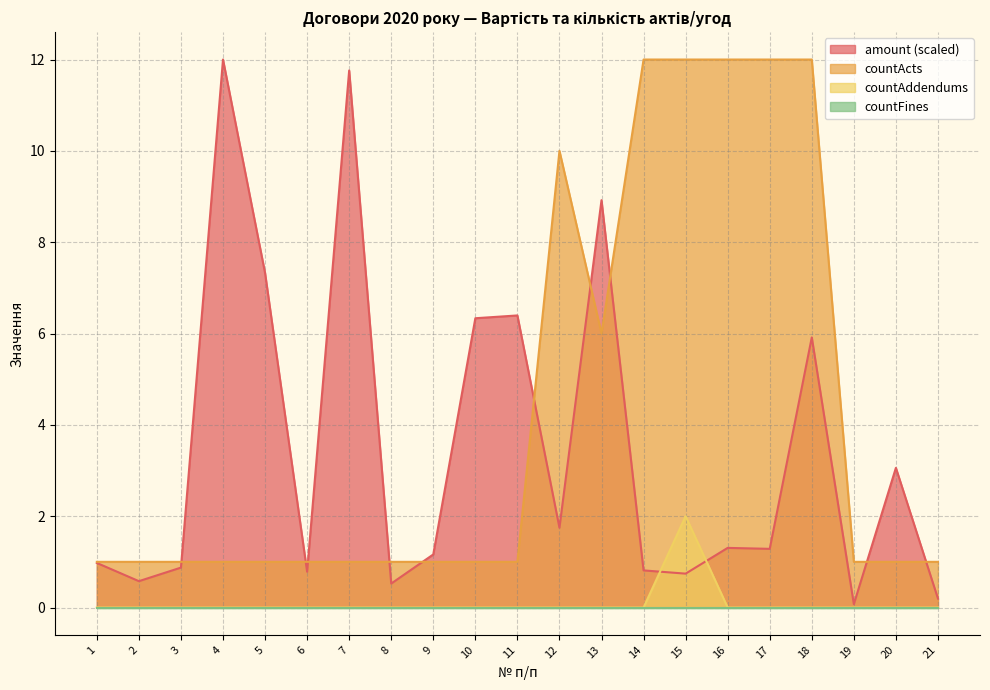

What is the spread (max minus min) of values at 21?

1.0